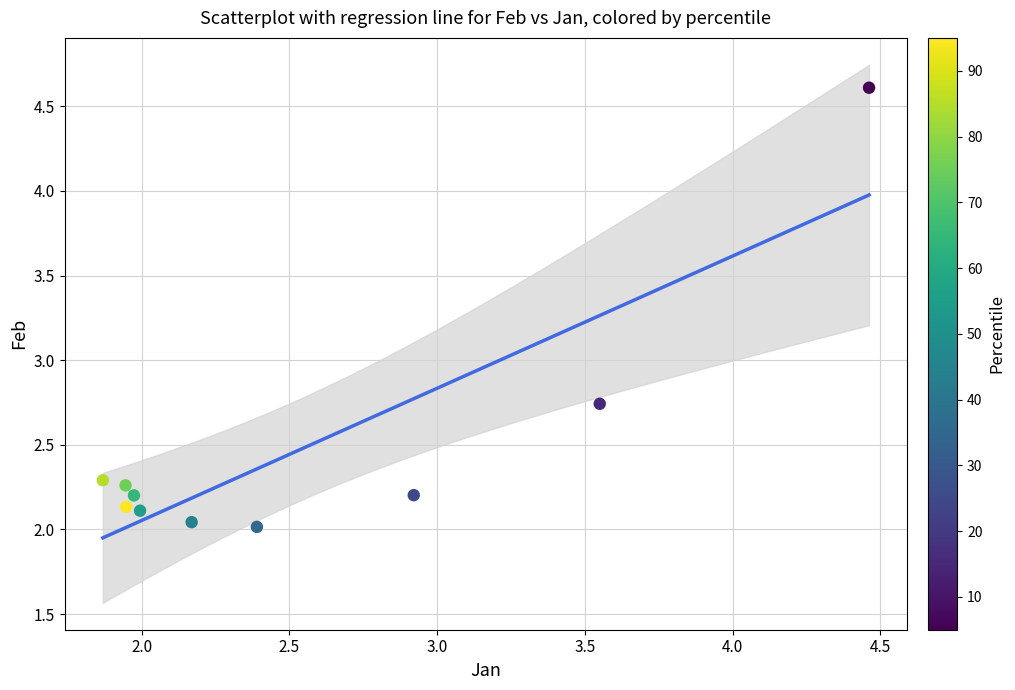

What is the average Y value?

2.5